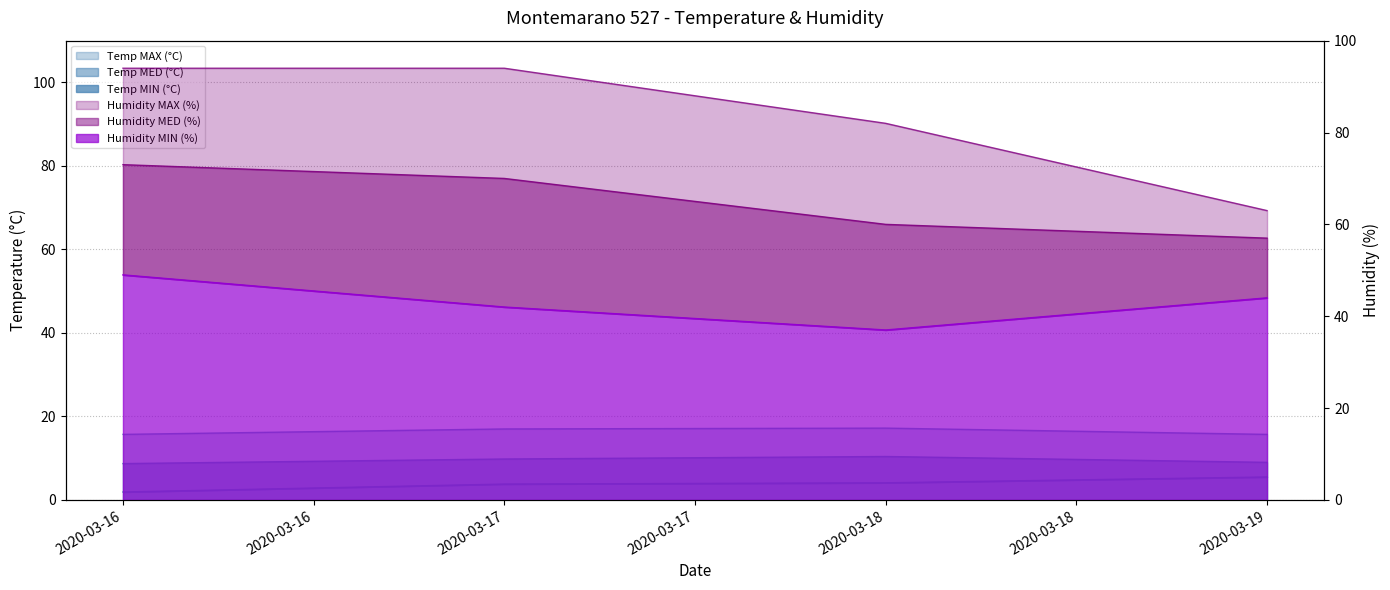

Reading left to right, transcribe all the data shown in this chart.

Temp MAX (°C): 2020-03-16=15.7	2020-03-17=17.0	2020-03-18=17.2	2020-03-19=15.7
Temp MED (°C): 2020-03-16=8.7	2020-03-17=9.8	2020-03-18=10.4	2020-03-19=9.0
Temp MIN (°C): 2020-03-16=1.9	2020-03-17=3.8	2020-03-18=4.1	2020-03-19=5.5
Humidity MAX (%): 2020-03-16=94.0	2020-03-17=94.0	2020-03-18=82.0	2020-03-19=63.0
Humidity MED (%): 2020-03-16=73.0	2020-03-17=70.0	2020-03-18=60.0	2020-03-19=57.0
Humidity MIN (%): 2020-03-16=49.0	2020-03-17=42.0	2020-03-18=37.0	2020-03-19=44.0